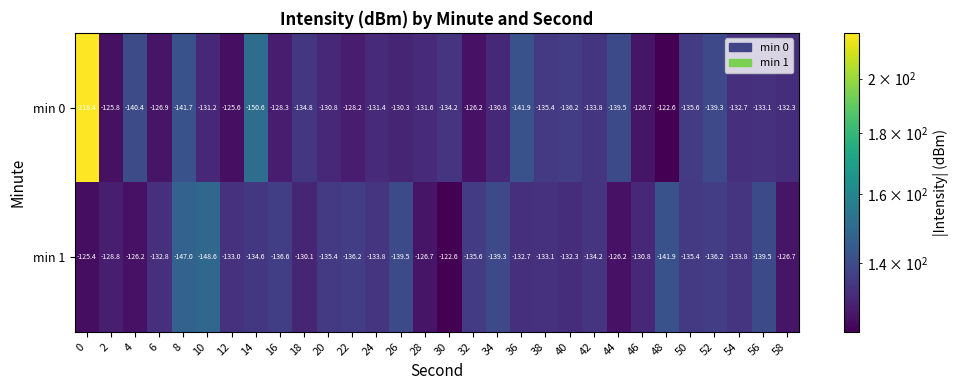

The value of min 1 at 14 is -134.6. True or false?

True